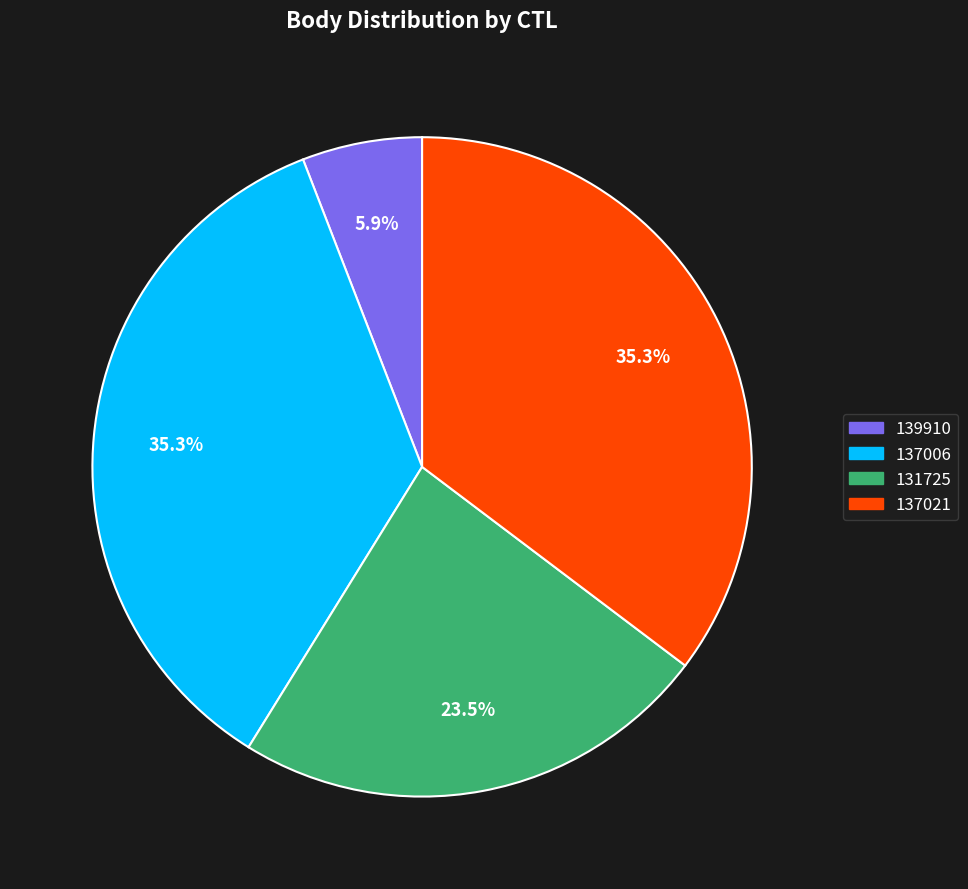

Which category has the smallest portion of the pie?

139910